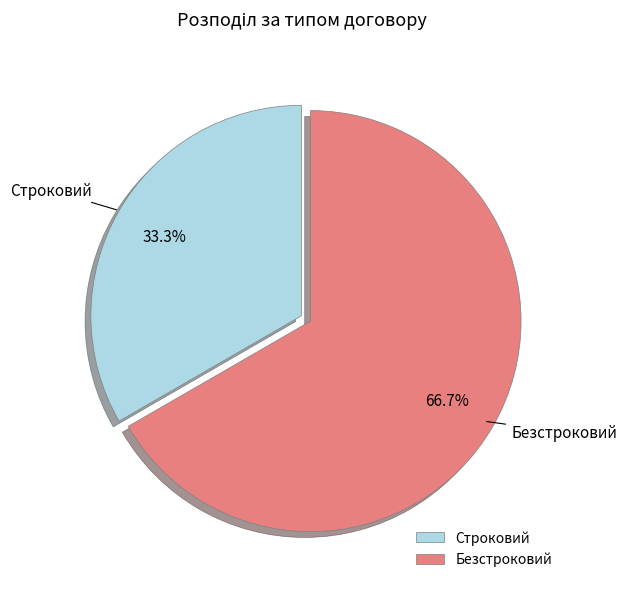

Which has a higher value, Безстроковий or Строковий?

Безстроковий